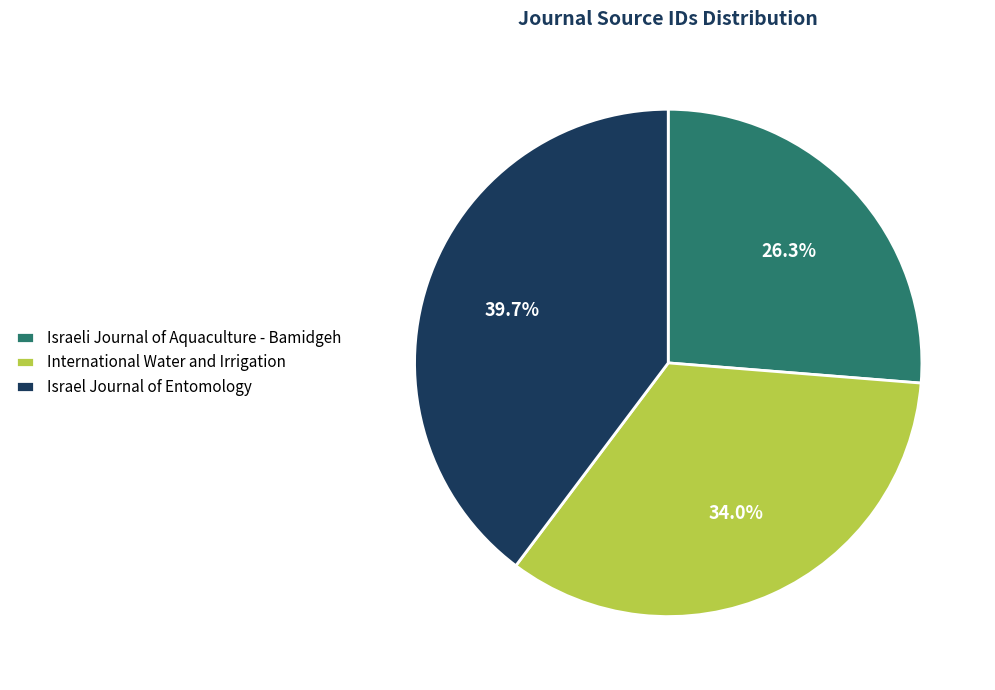

How many slices are in this pie chart?

3